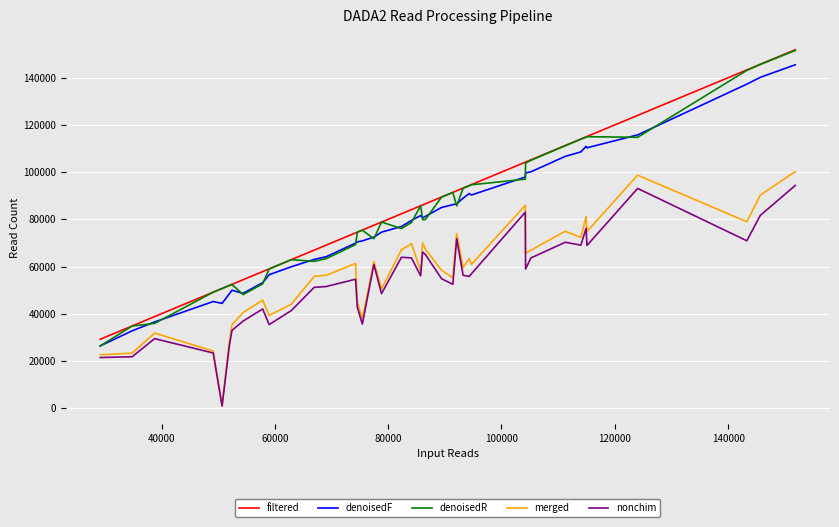

Which series has the largest range (max minus min)?

denoisedR